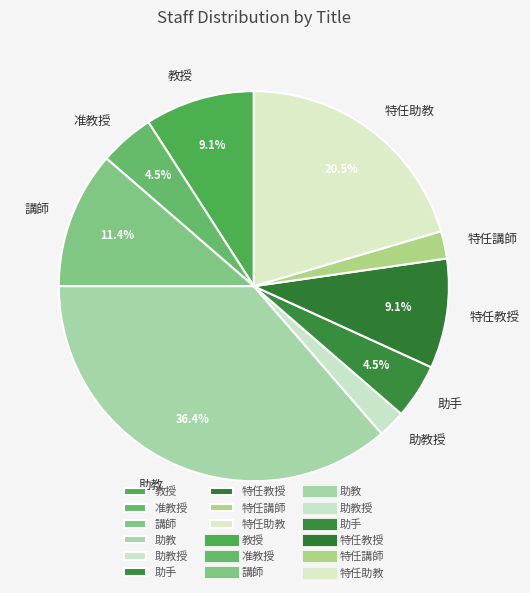

To the nearest percent, what portion does 教授 represent?

9%